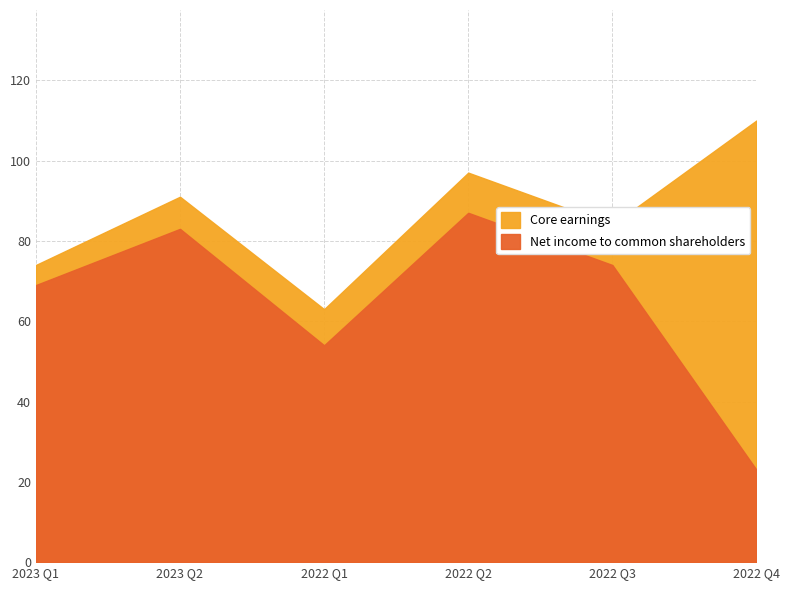

Is it true that Core earnings equals 63 at 2022 Q1?

True